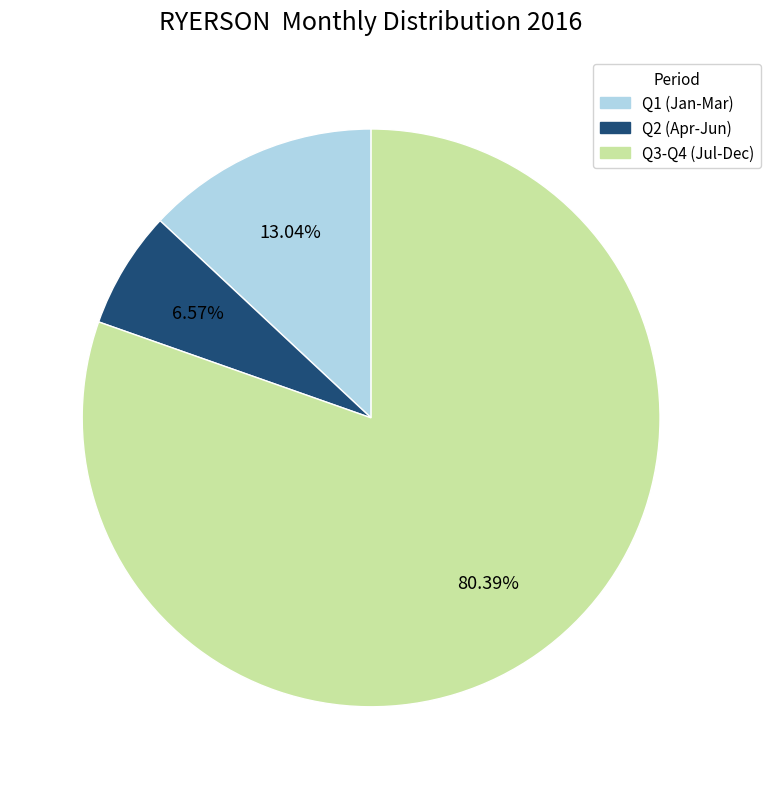

How many slices are in this pie chart?

3